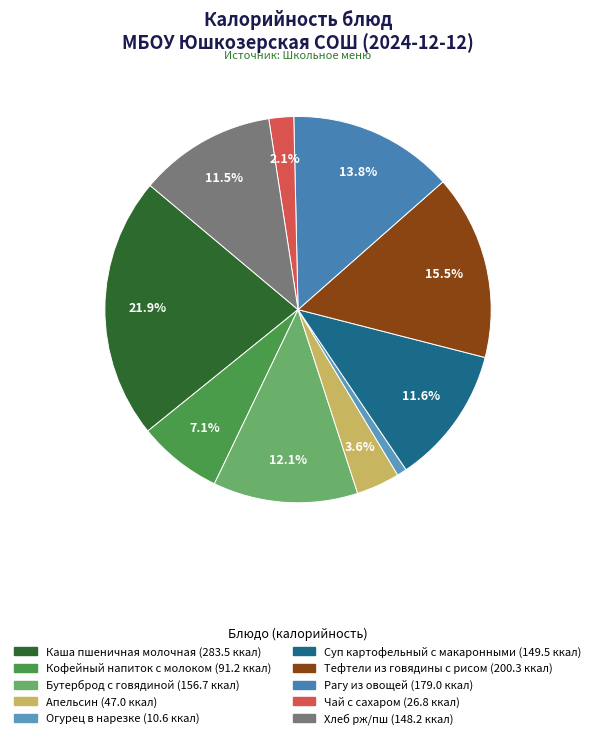

True or false: Тефтели из говядины с рисом accounts for 15% of the total.

True